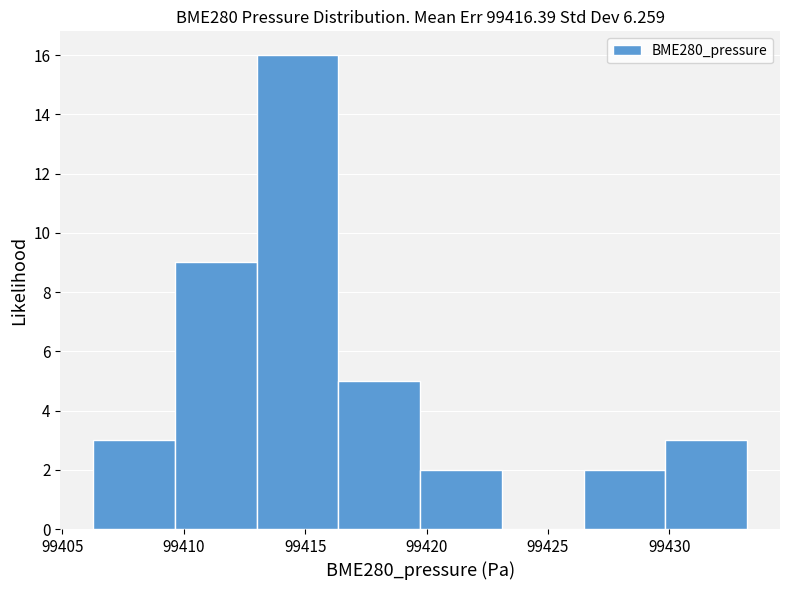

Reading left to right, list every bar in this chart as the range it spans on the x-axis followed by its height. Neither the bar edges nor the heights are printed on the chart, so give them approximately, as read against the axes.

99406.5 to 99409.5: 3
99409.5 to 99413.0: 9
99413.0 to 99416.5: 16
99416.5 to 99419.5: 5
99419.5 to 99423.0: 2
99423.0 to 99426.5: 0
99426.5 to 99430.0: 2
99430.0 to 99433.0: 3